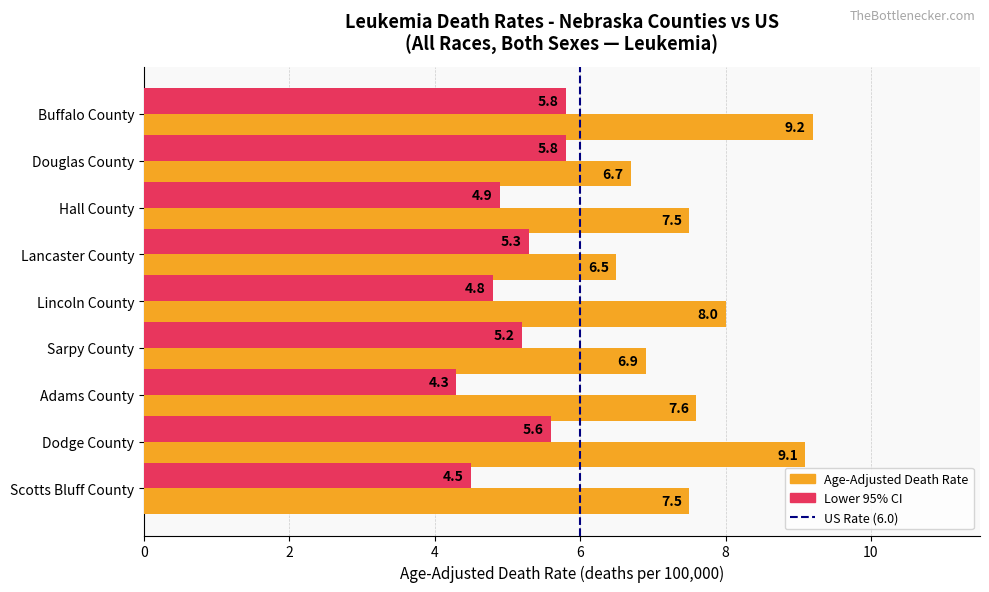

What is the total value across all series at Dodge County?

14.7